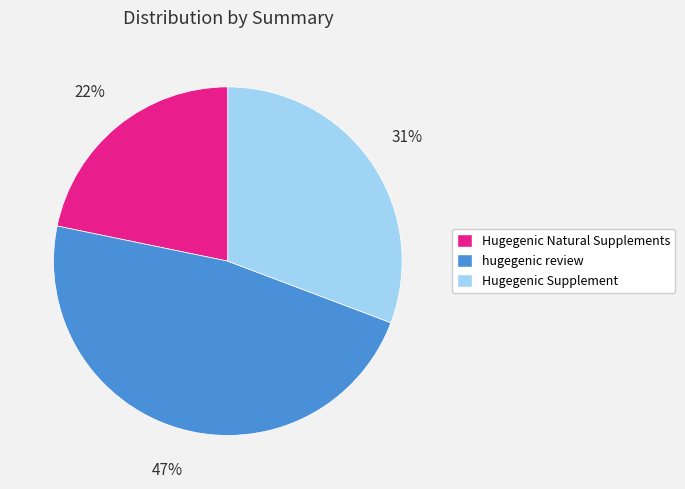

The Hugegenic Natural Supplements slice represents 22% of the pie. True or false?

True